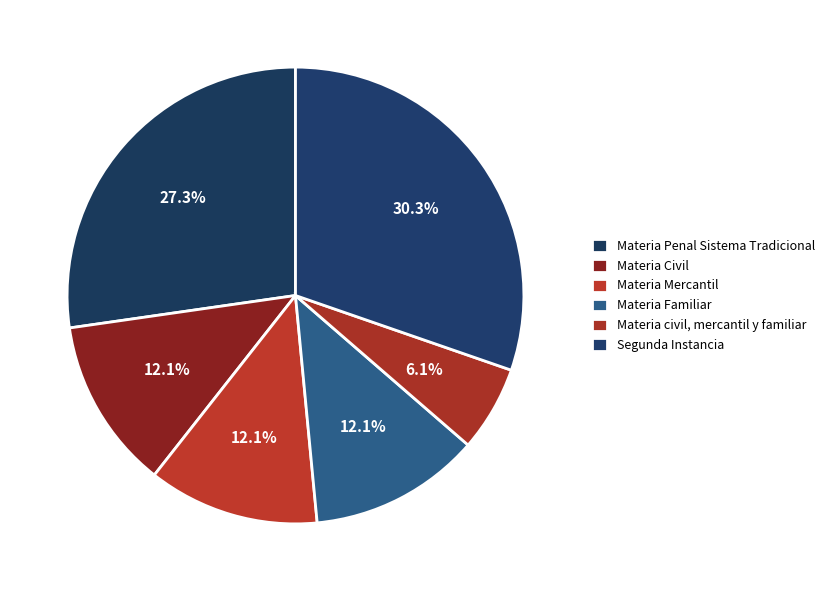

To the nearest percent, what is the difference between the Materia Penal Sistema Tradicional and Materia Civil slice percentages?

15%